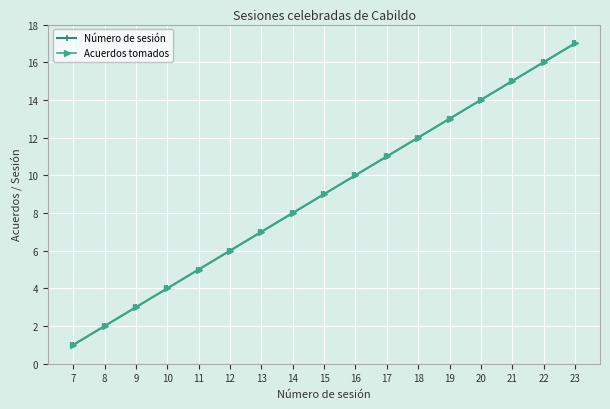

Does the chart have visible grid lines?

Yes